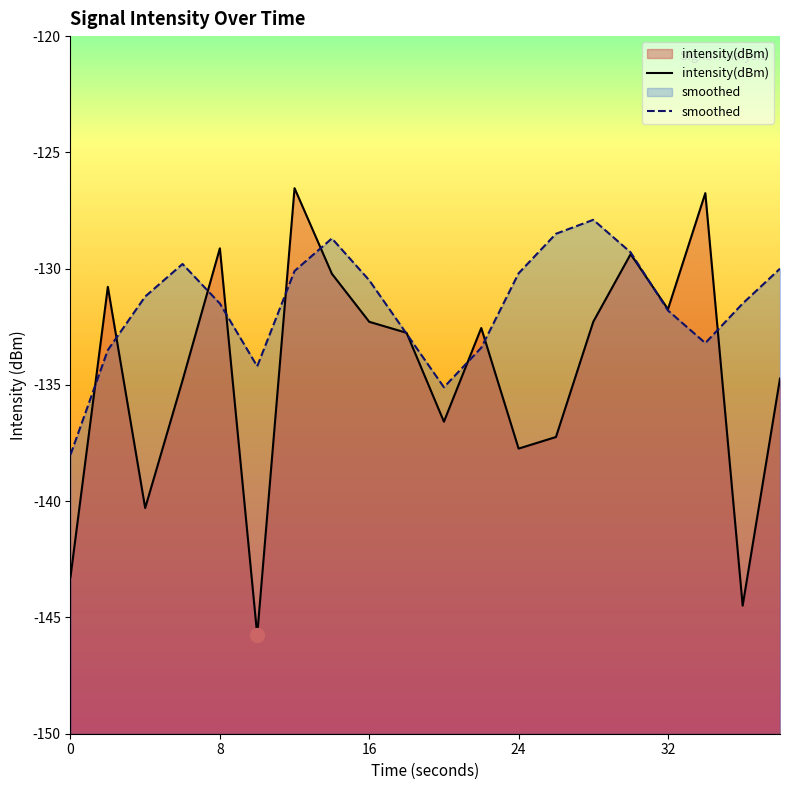

Which series has the largest total across all categories?

smoothed